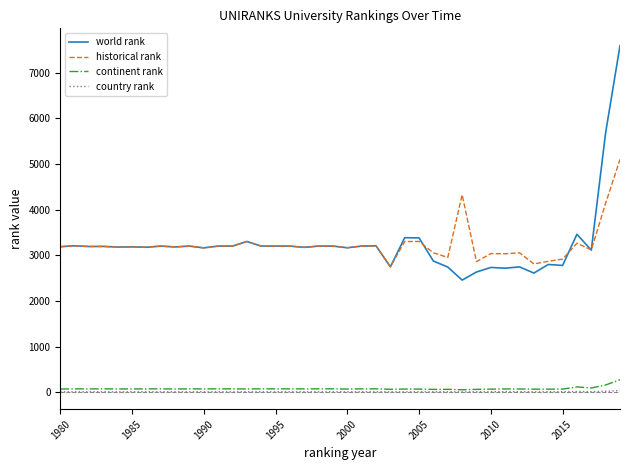

What are all the series names shown in the legend?

world rank, historical rank, continent rank, country rank